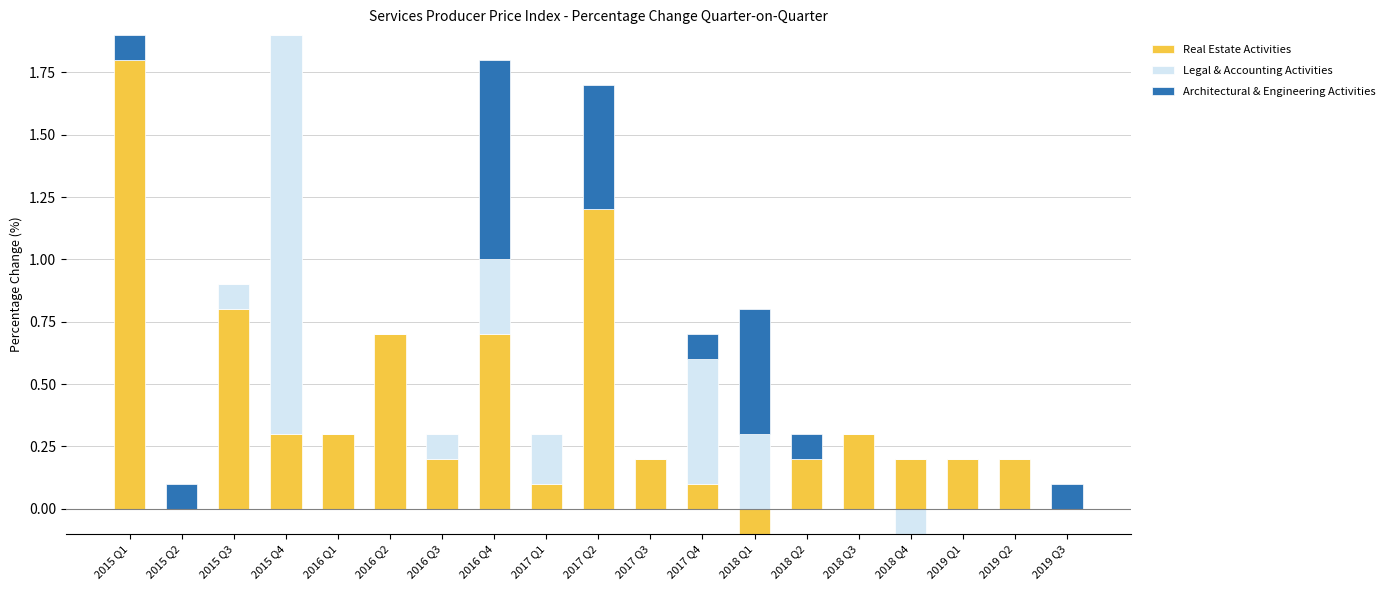

What is the average value of the Real Estate Activities series?

0.4